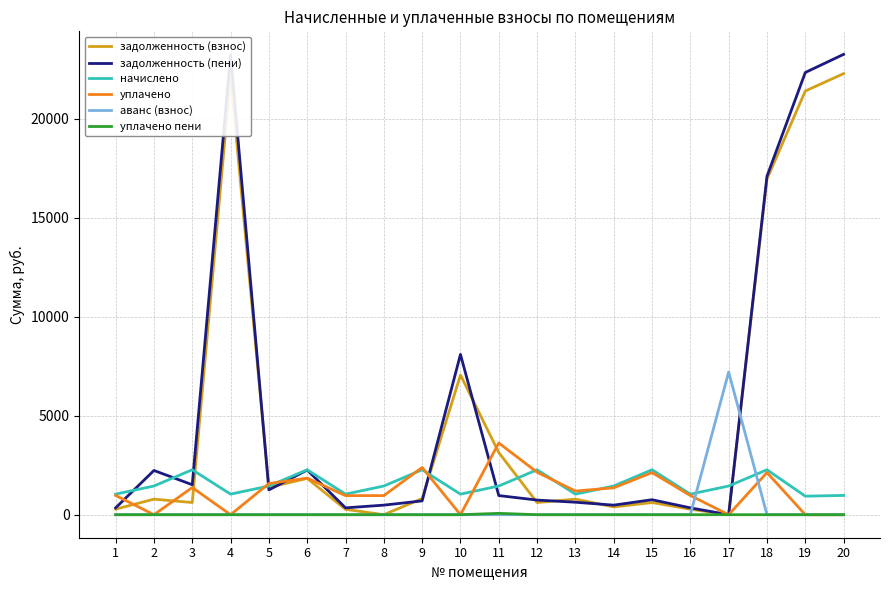

Between 13 and 18, which series saw the biggest shift?

задолженность (пени)